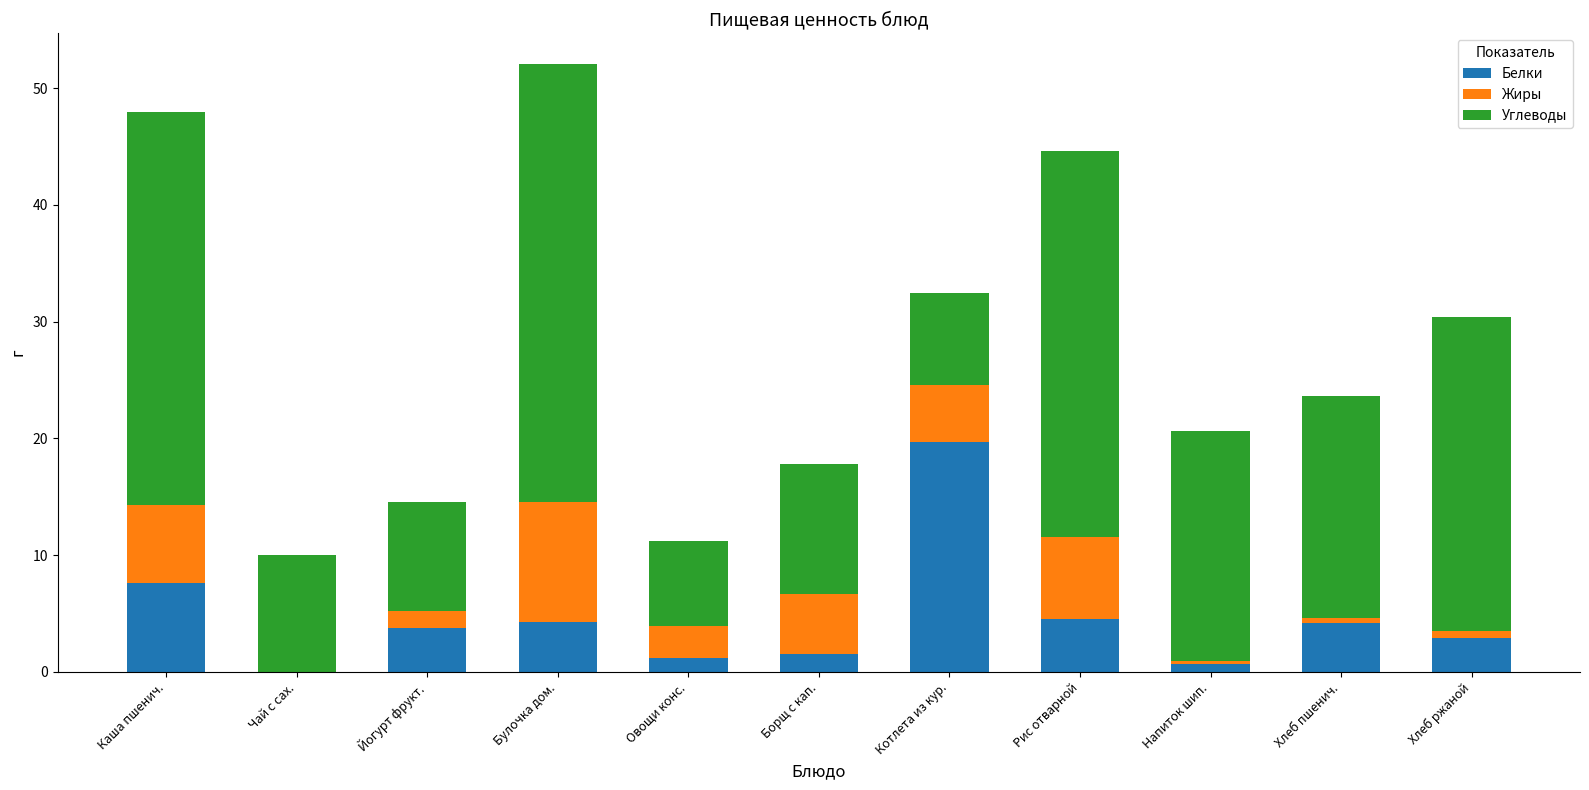

Does the chart contain stacked bars?

Yes